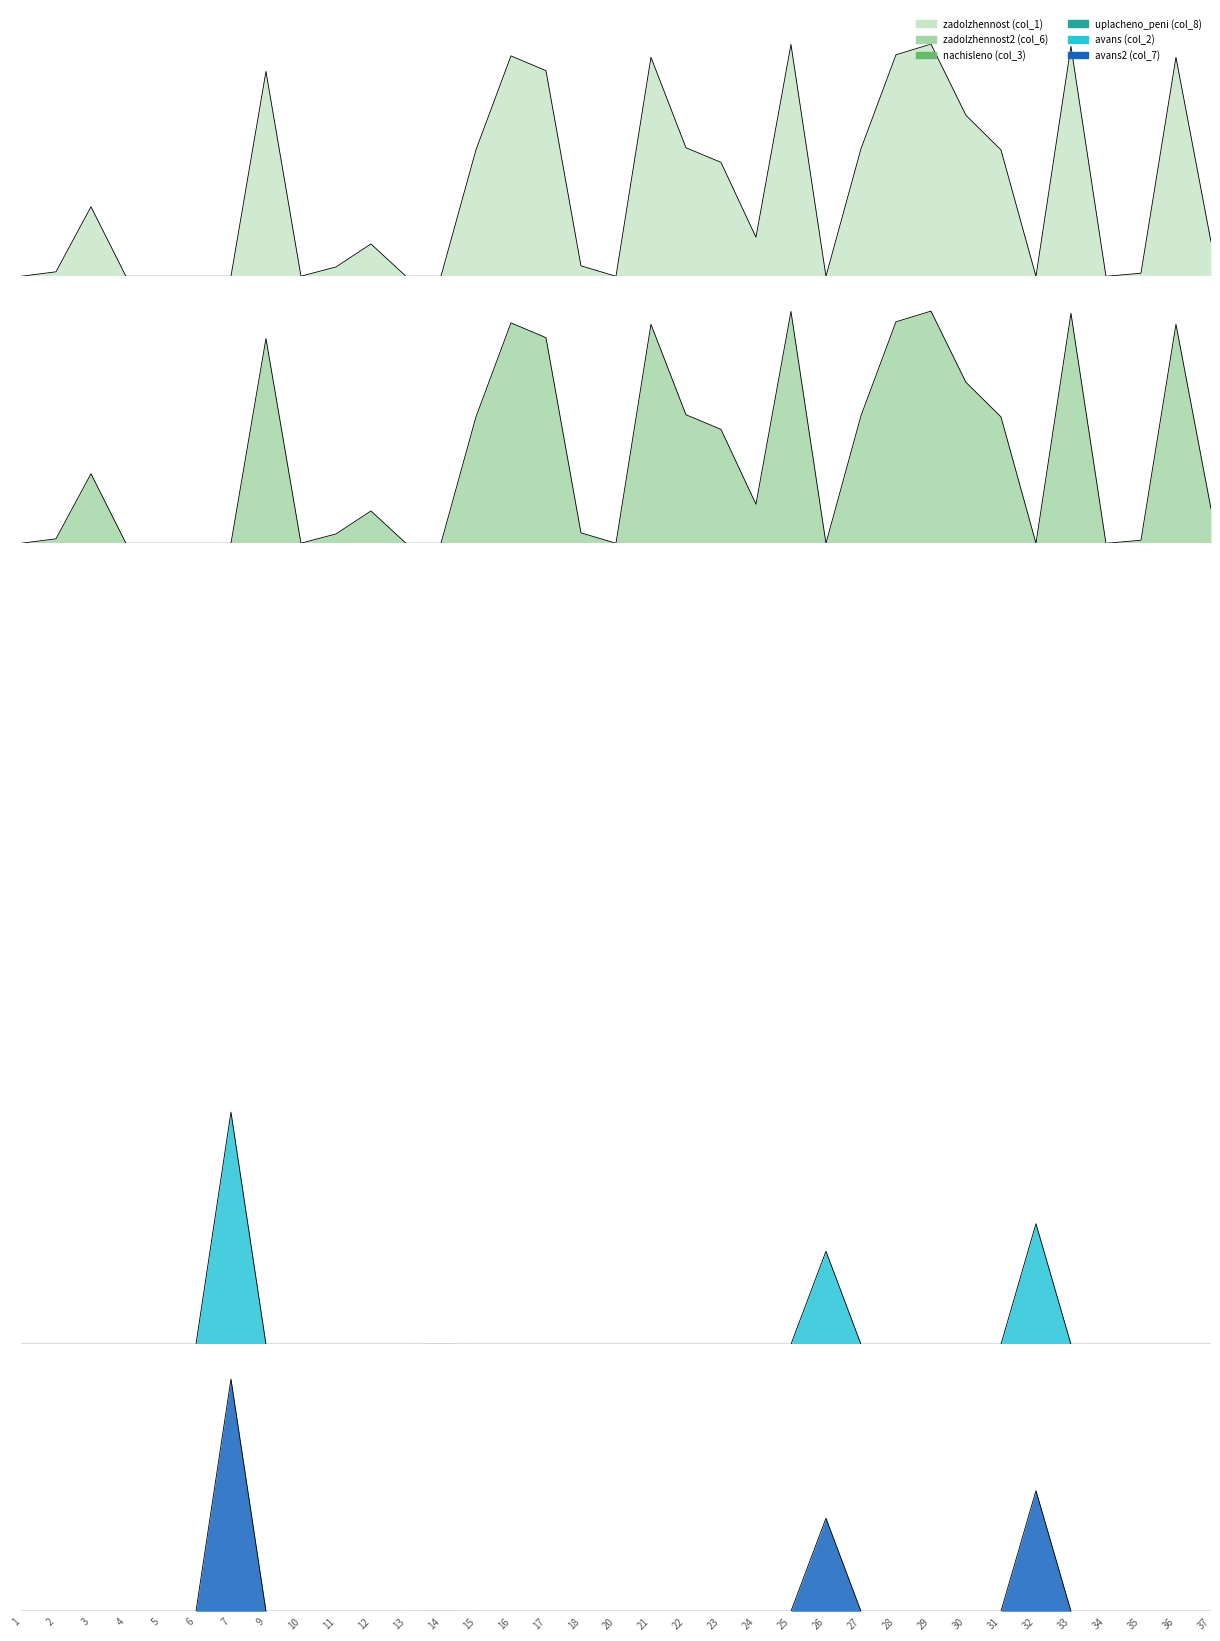

Which series changed the most between 7 and 13?

avans (col_2)